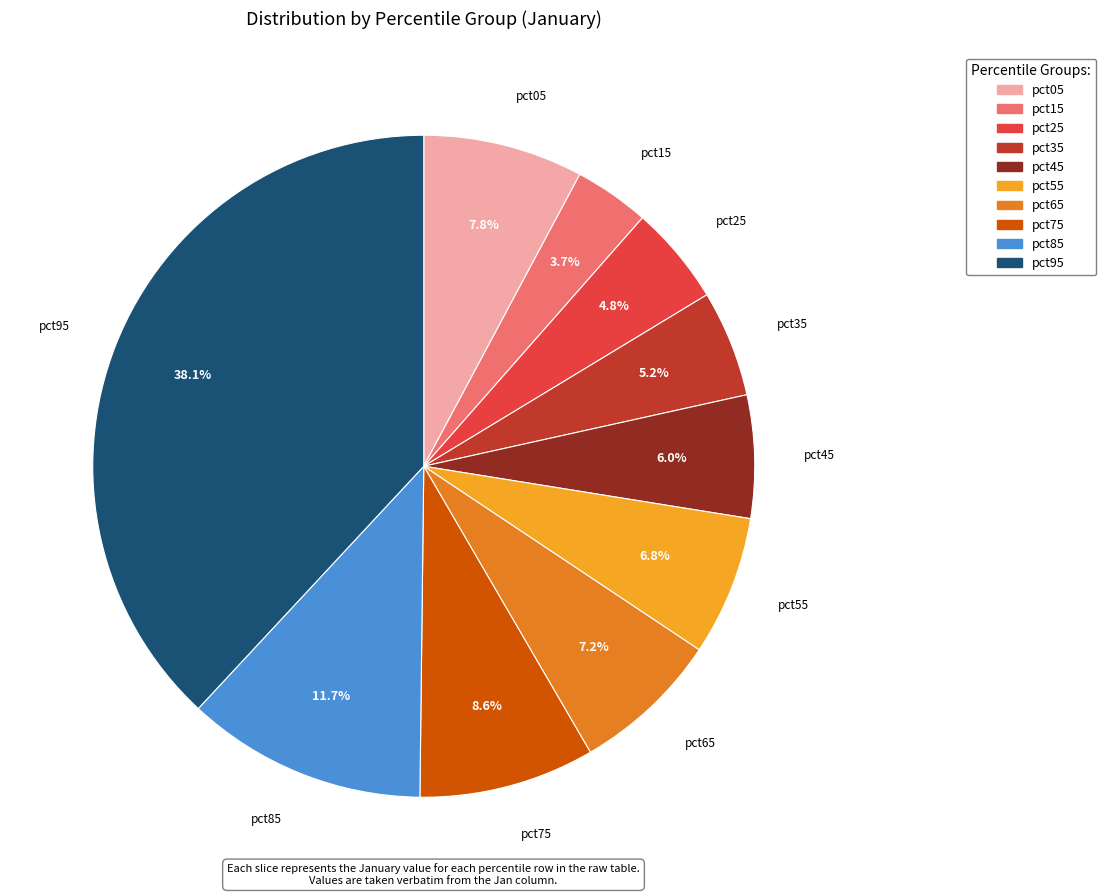

Between pct95 and pct65, which is larger?

pct95